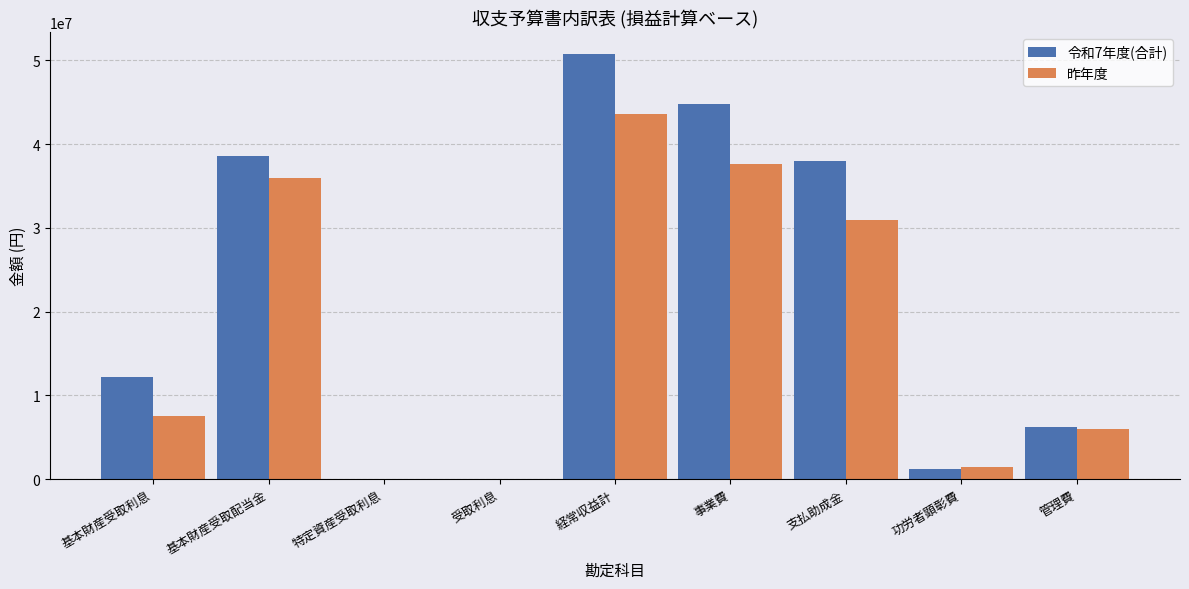

What is the sum of the 令和7年度(合計) values at 基本財産受取配当金 and 功労者顕彰費?

39780000